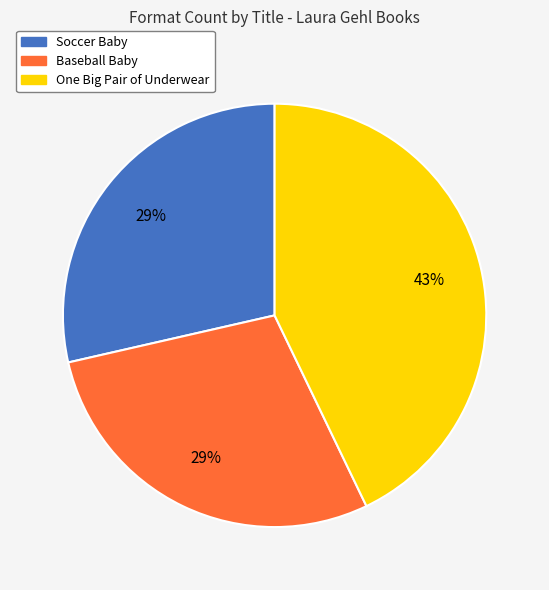

What percentage is the One Big Pair of Underwear slice, to the nearest percent?

43%